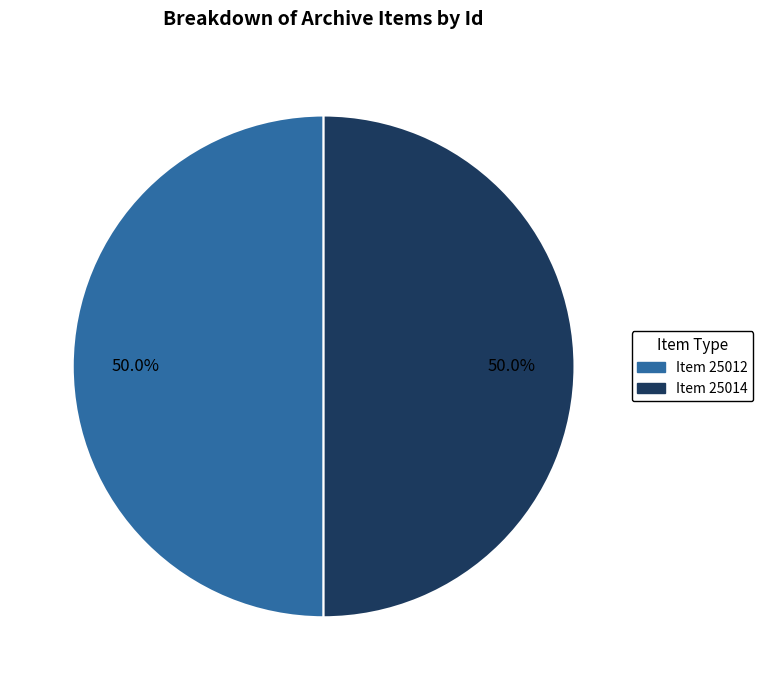

What percentage do Item 25014 and Item 25012 together represent?

100.0%